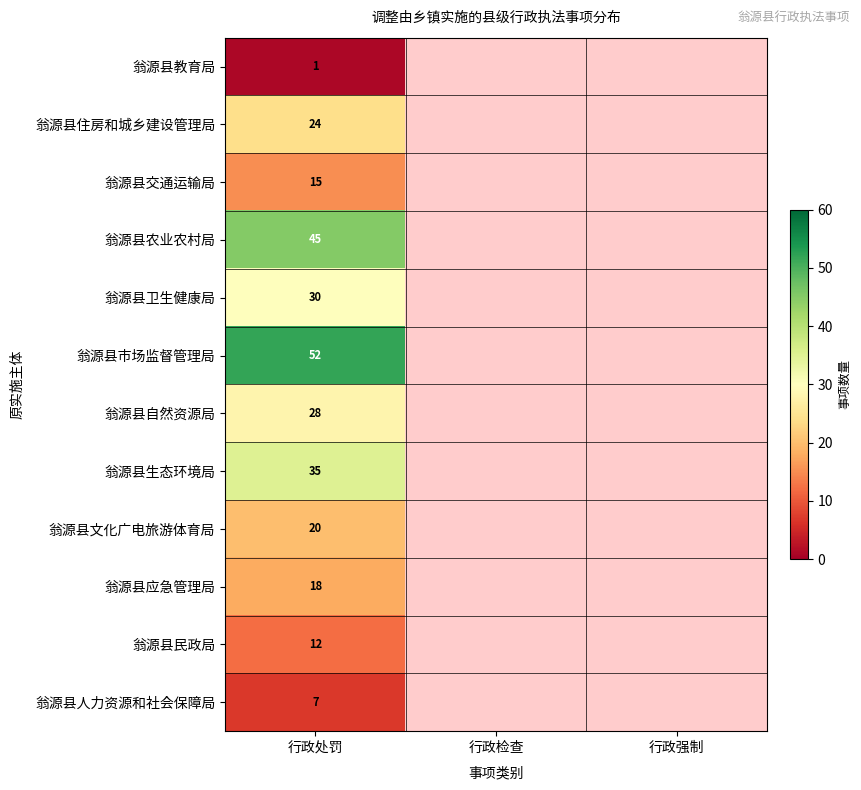

What is the total value across all series at 行政处罚?

287